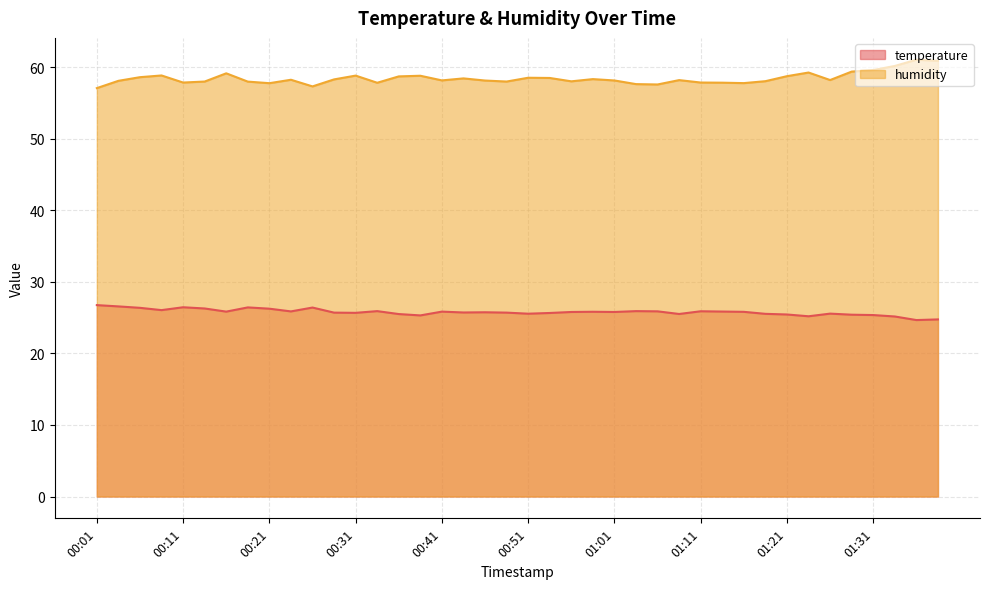

What is the total value across all series at 00:23?

84.2